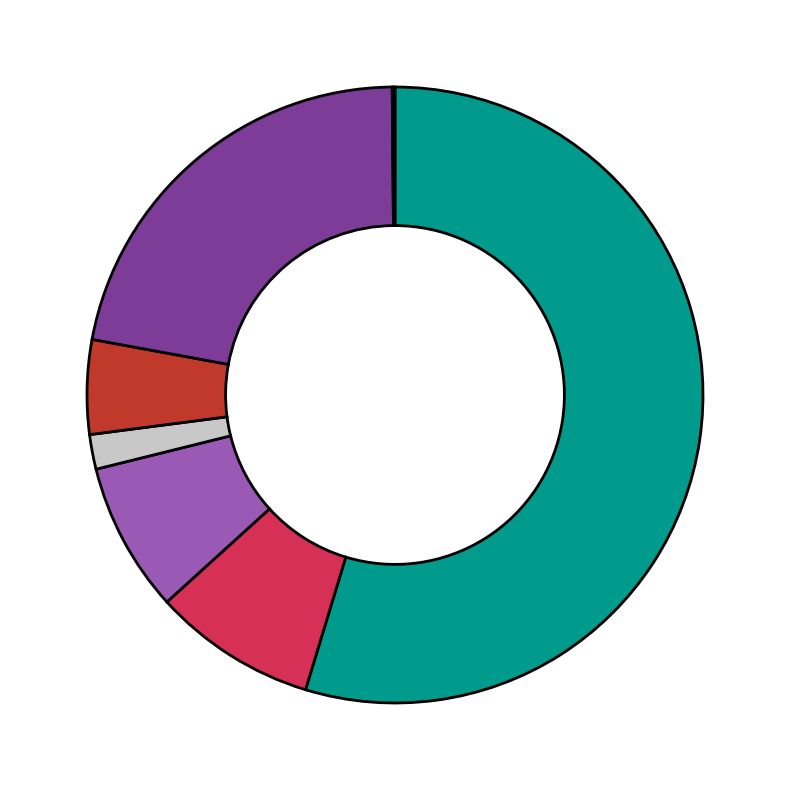

Is there a majority slice in this chart?

Yes